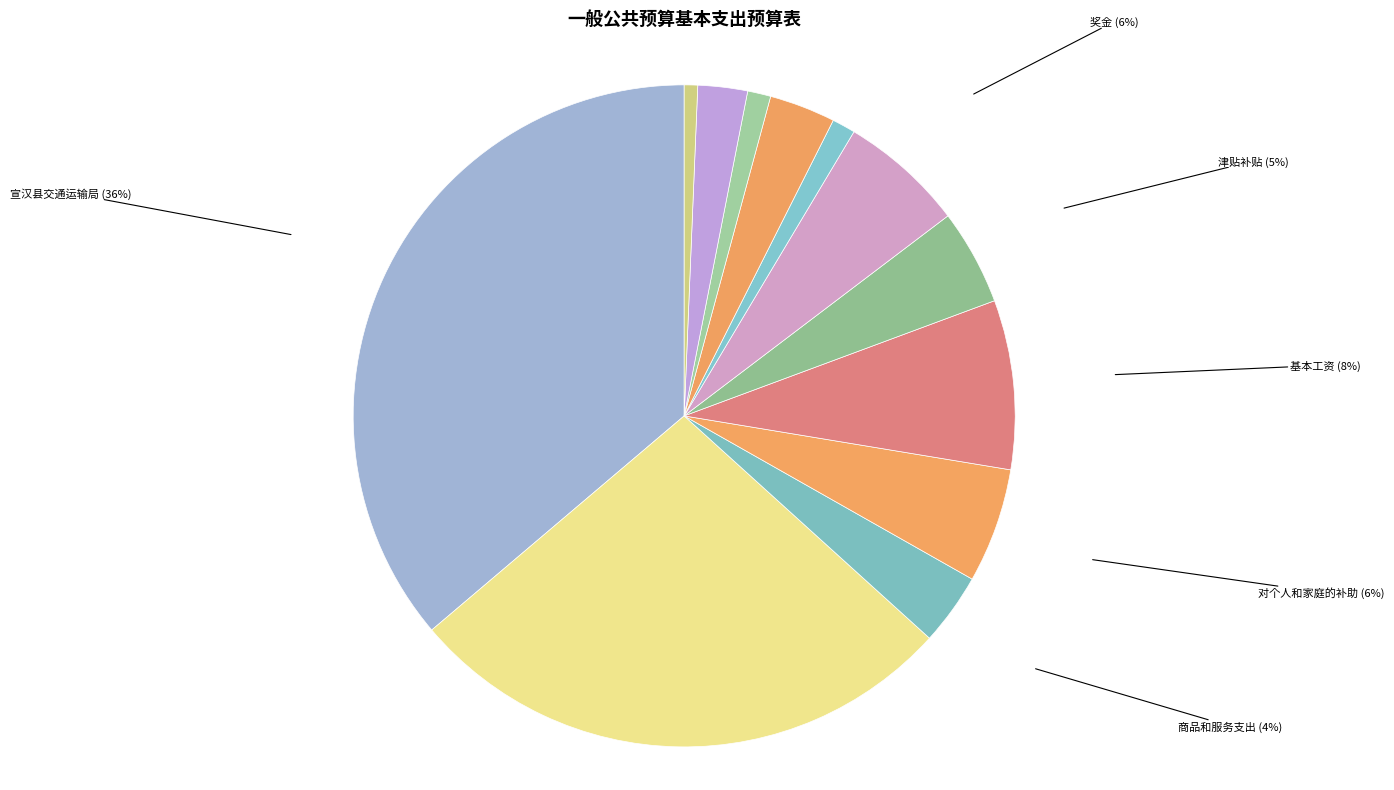

Does 对个人和家庭的补助 represent more than half of the total?

No